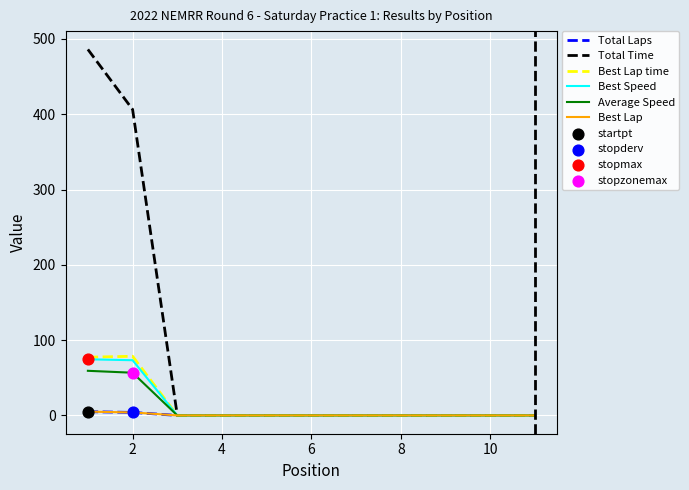

At how many categories does at least one series exceed 321?

2